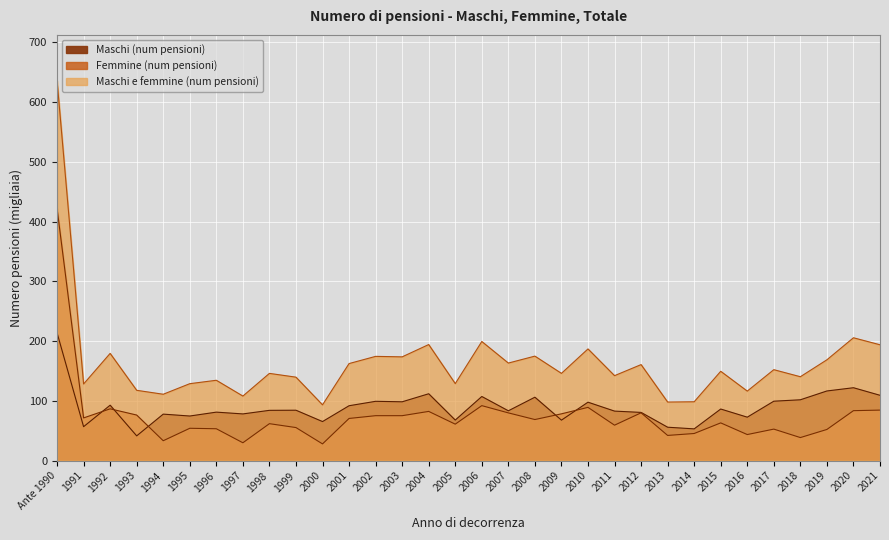

At which category does Maschi e femmine (num pensioni) reach its first local valley?

1991